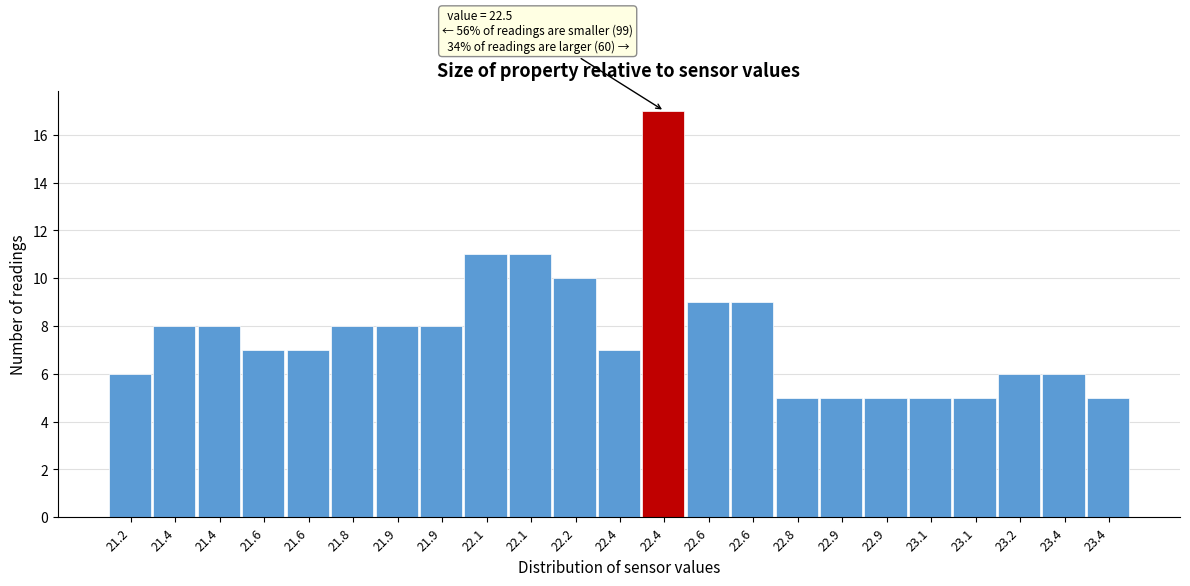

How many data points does each series have?

23